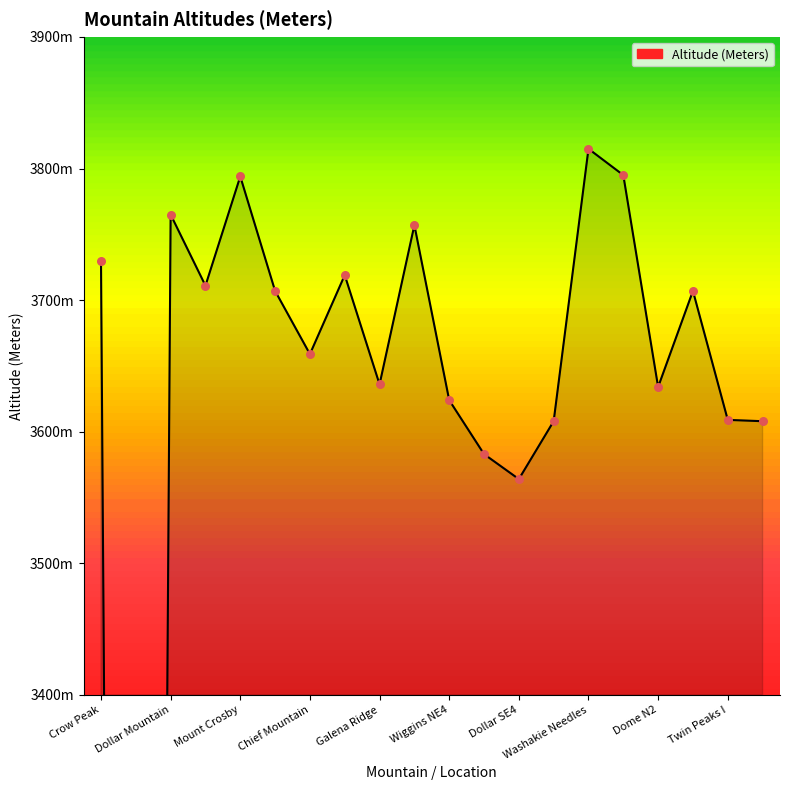

Which has a higher value, Galena Ridge or Dollar Mountain?

Dollar Mountain